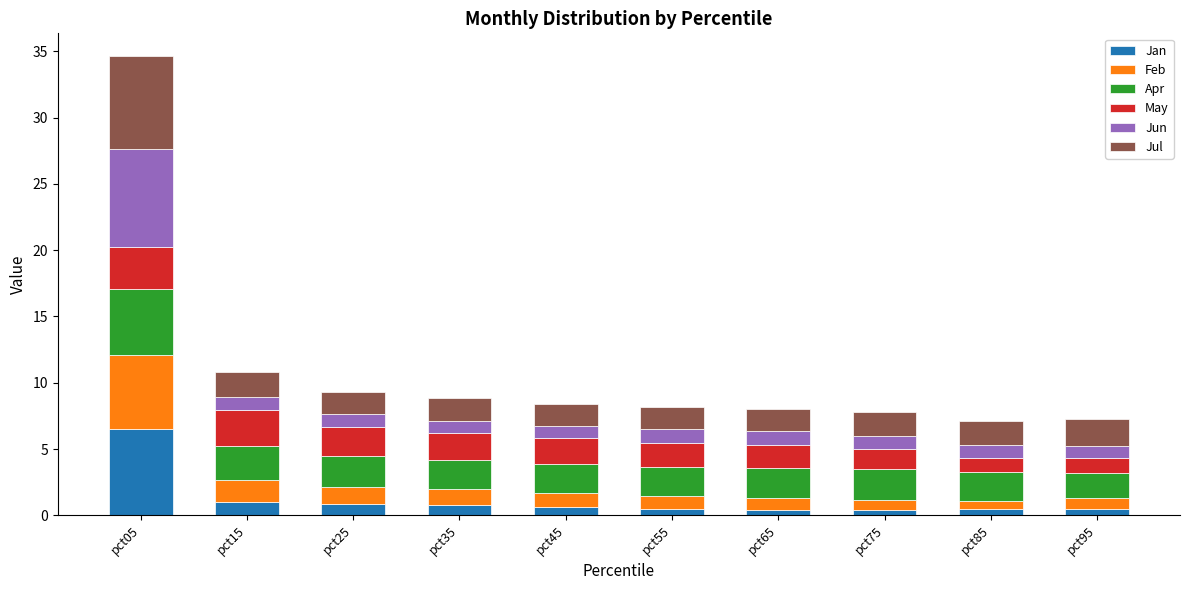

What is the total value across all series at pct35?

8.8